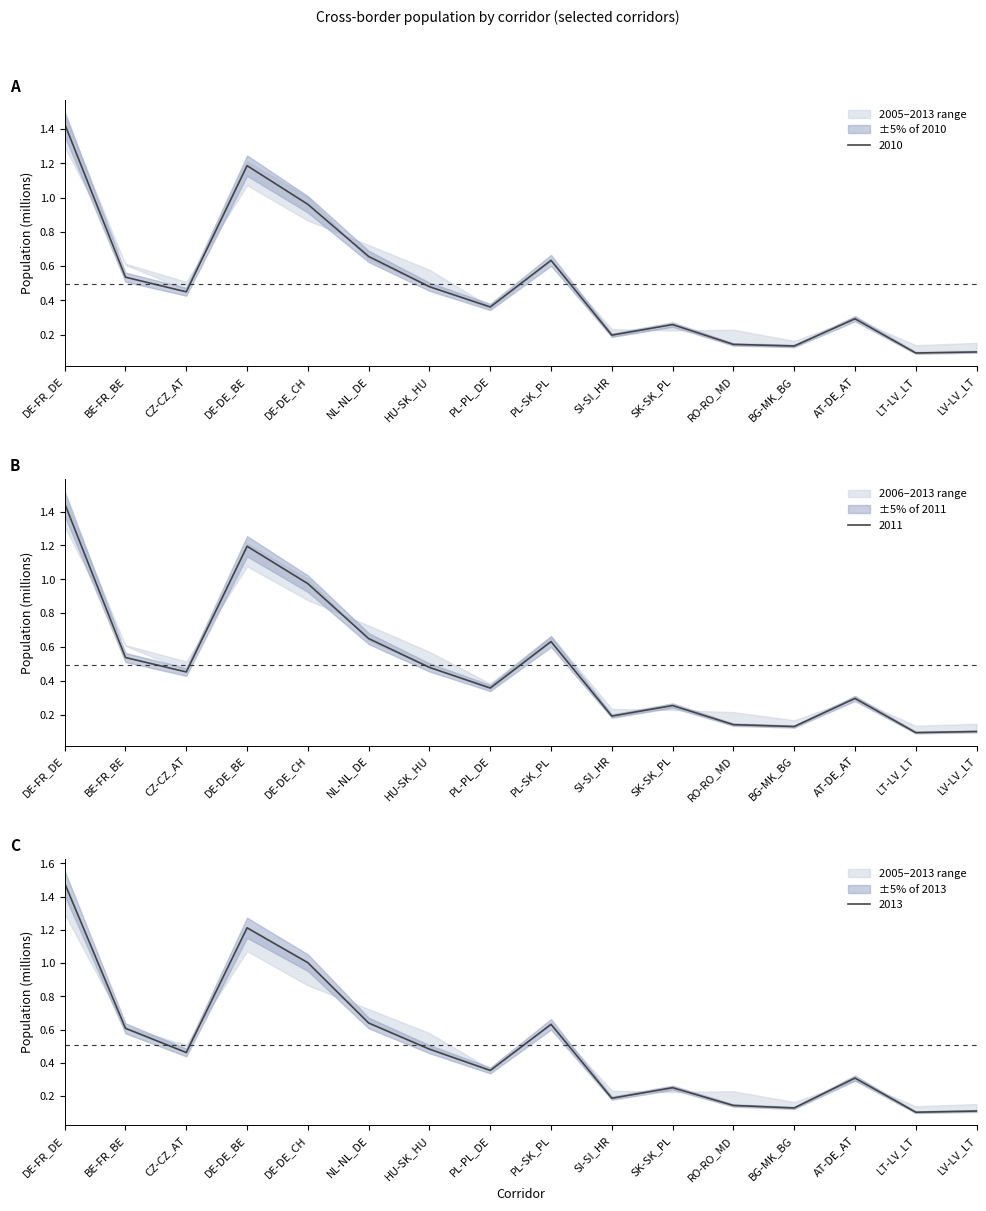

What is the value of the 2010 point at the 12th from the left?

0.1